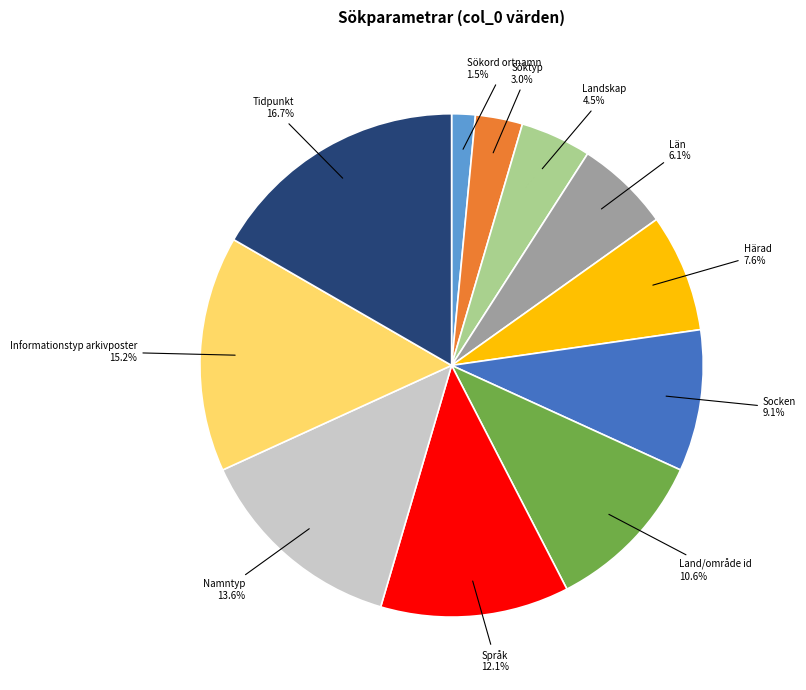

Is there any slice that represents more than half of the pie?

No